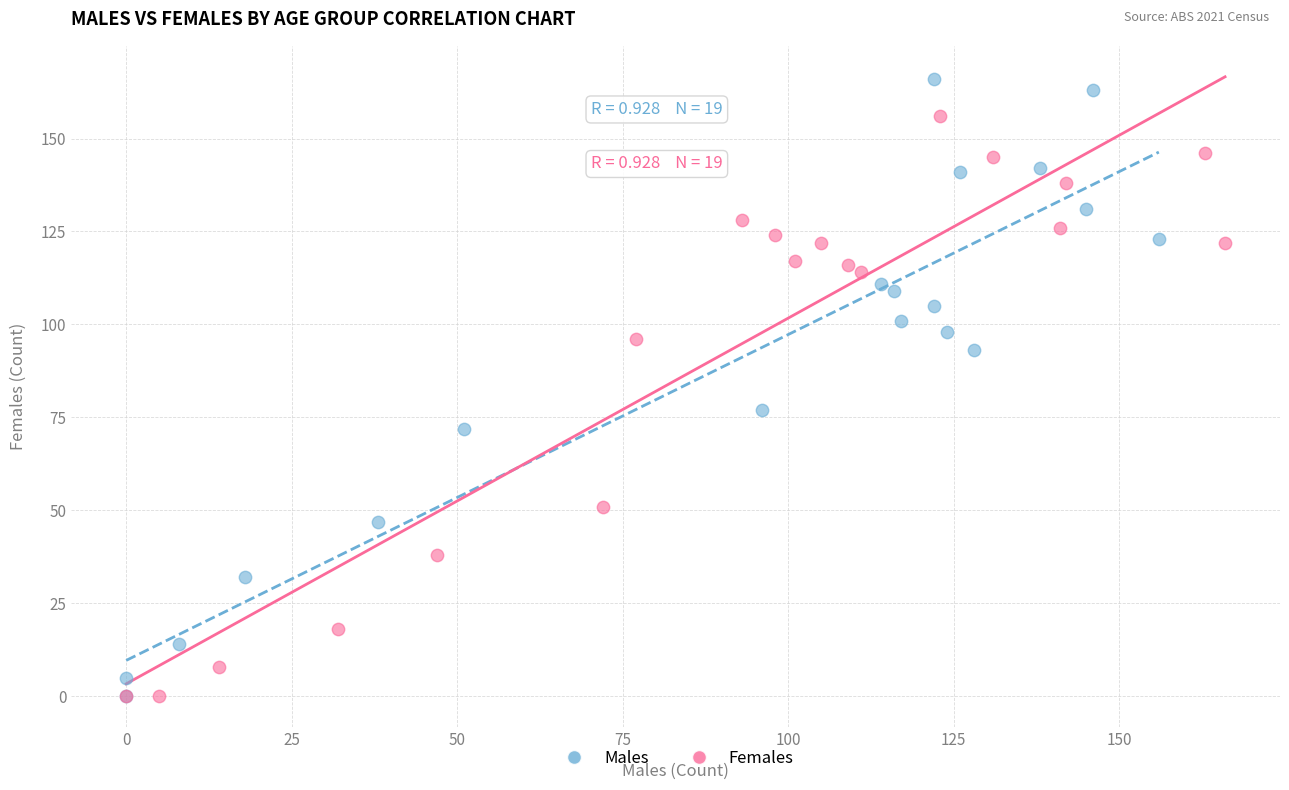

Which series has the widest spread of Y values?

Males